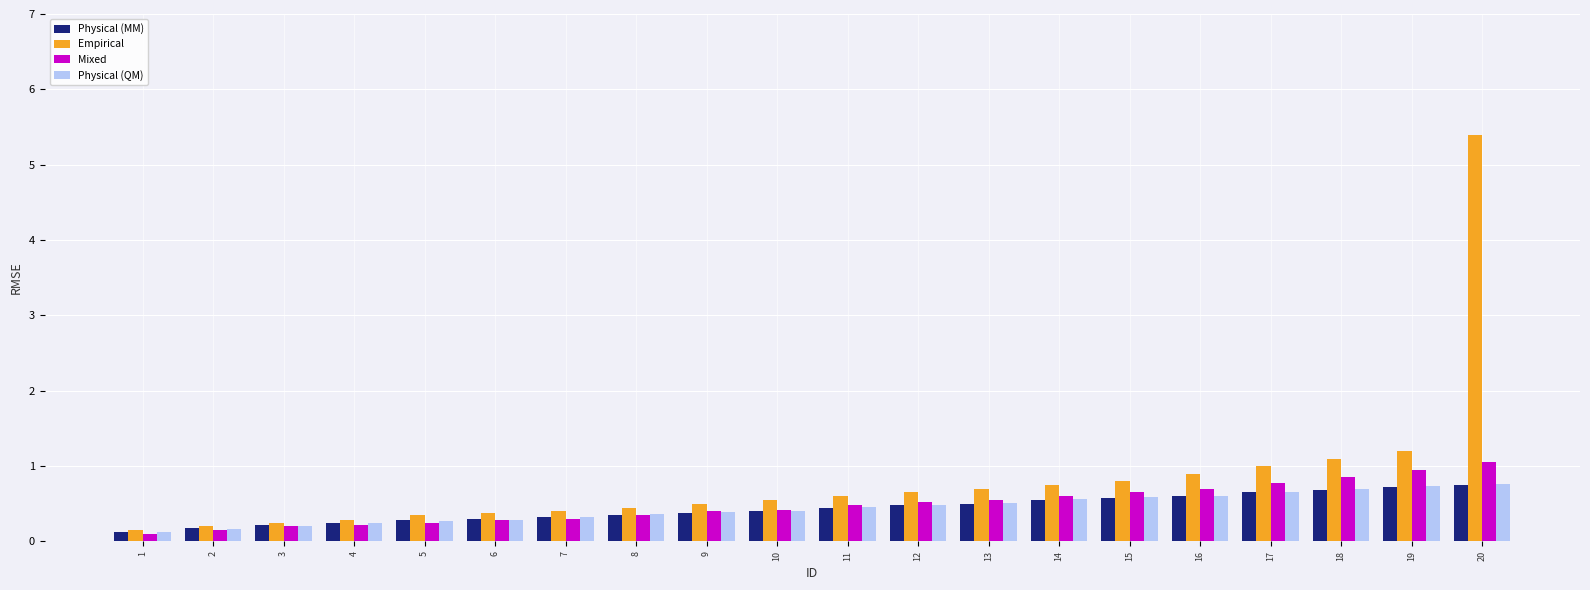

Read the Empirical value at 20.

5.4